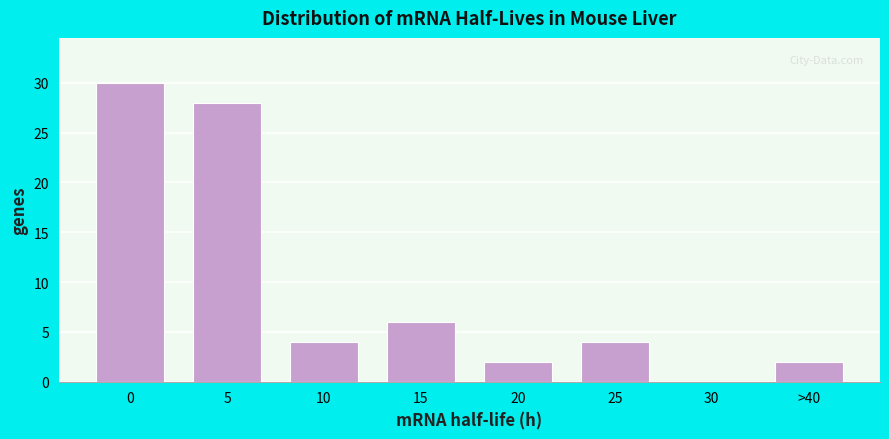

Reading left to right, what are all the values shown in this chart?

0=30	5=28	10=4	15=6	20=2	25=4	30=0	>40=2